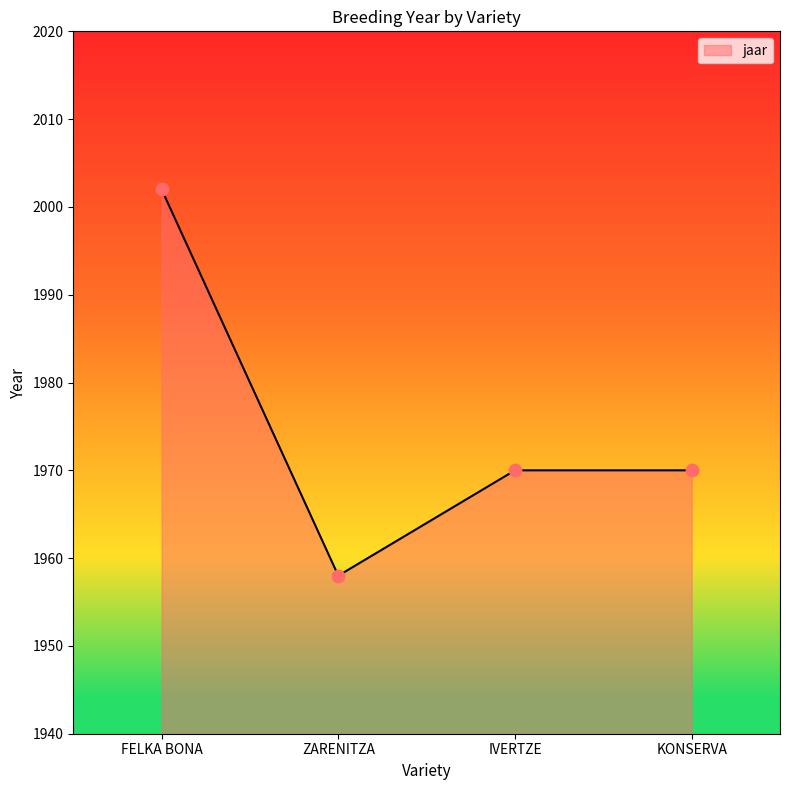

Approximately how many times larger is the value at FELKA BONA compared to ZARENITZA?

1.0